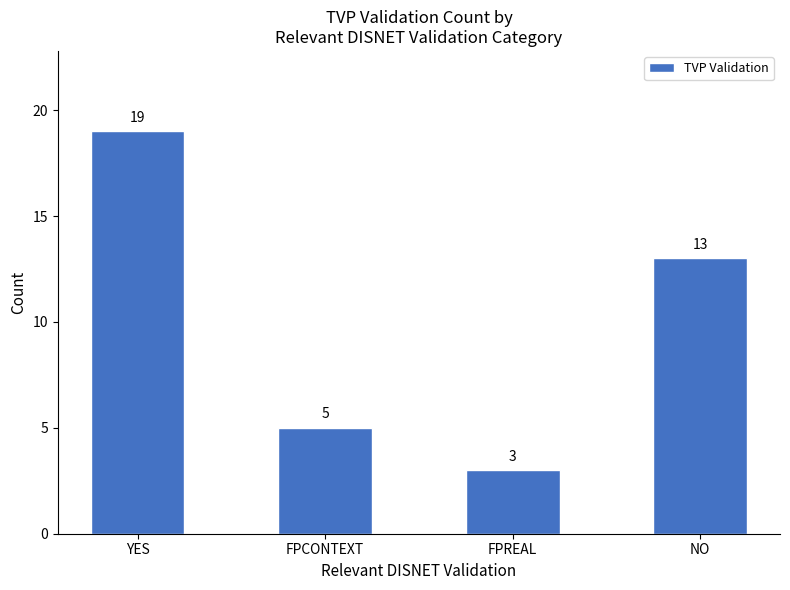

Rank the categories by value from lowest to highest.

FPREAL, FPCONTEXT, NO, YES